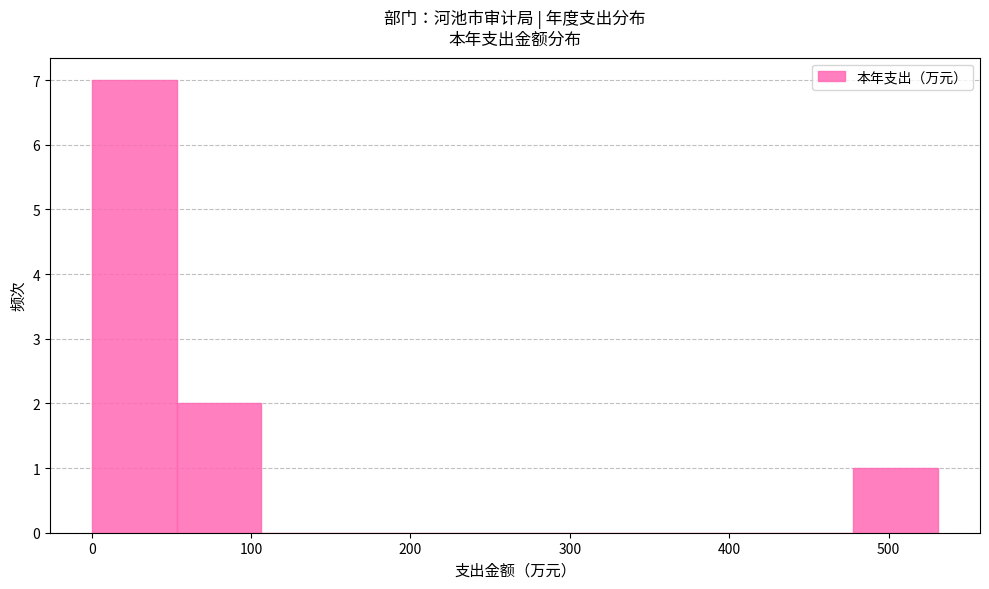

Which range on the x-axis has the tallest bar?

0 to 50